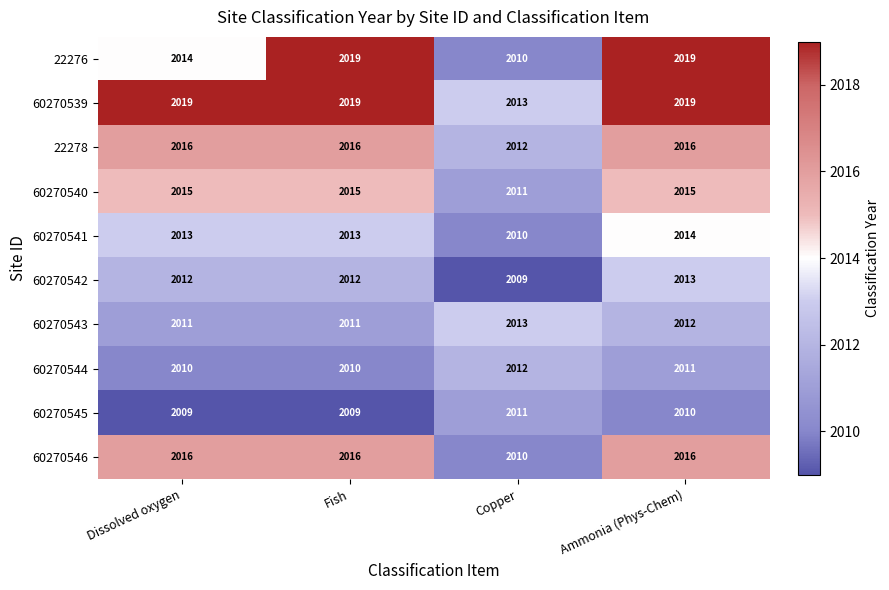

How many distinct data groups are displayed?

10